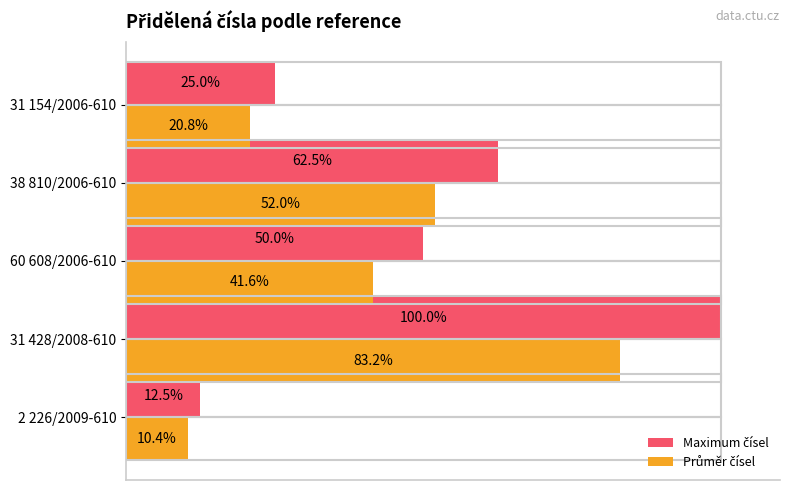

Which label corresponds to the largest value in the chart?

31 428/2008-610